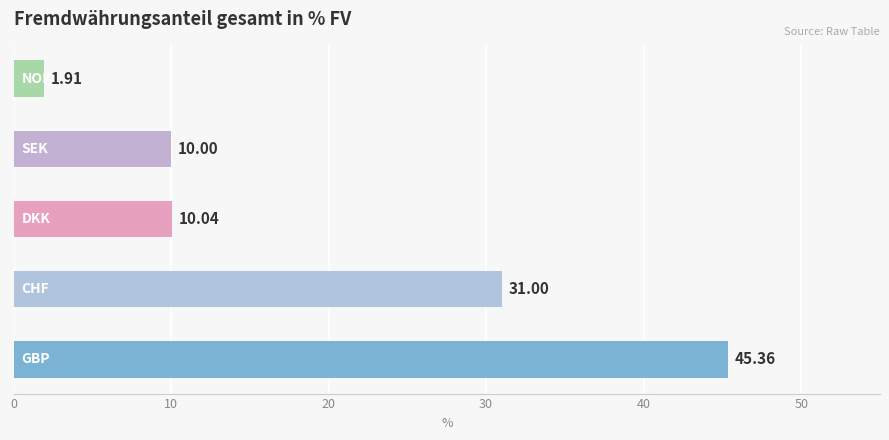

What is the average value?

19.7